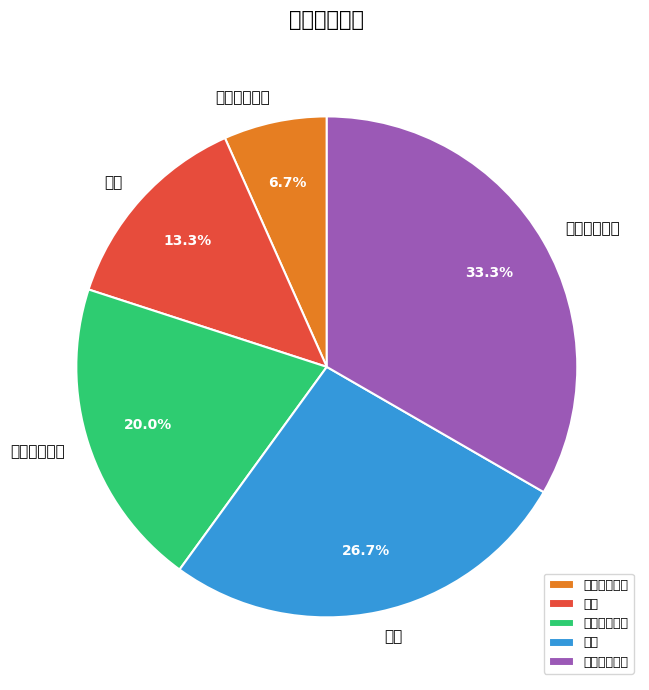

How many segments does this pie chart have?

5